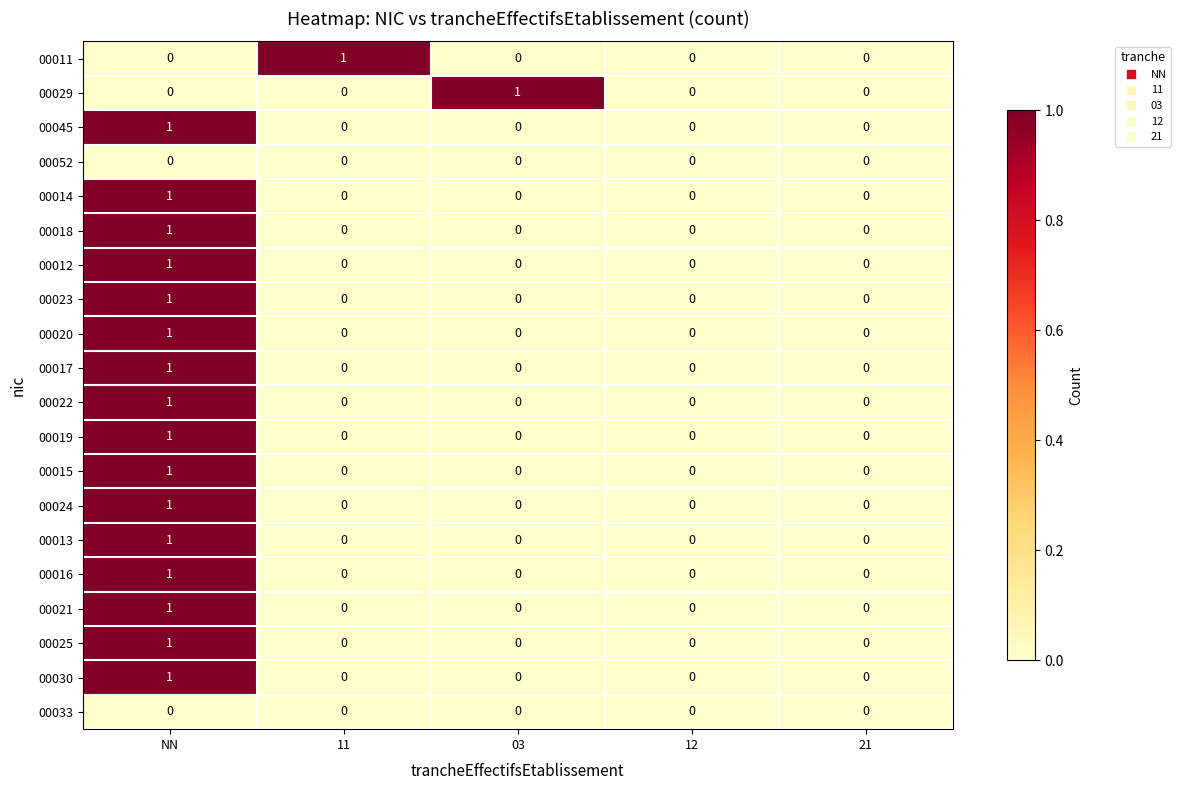

Count the 00018 values in the range 0 to 1.

5